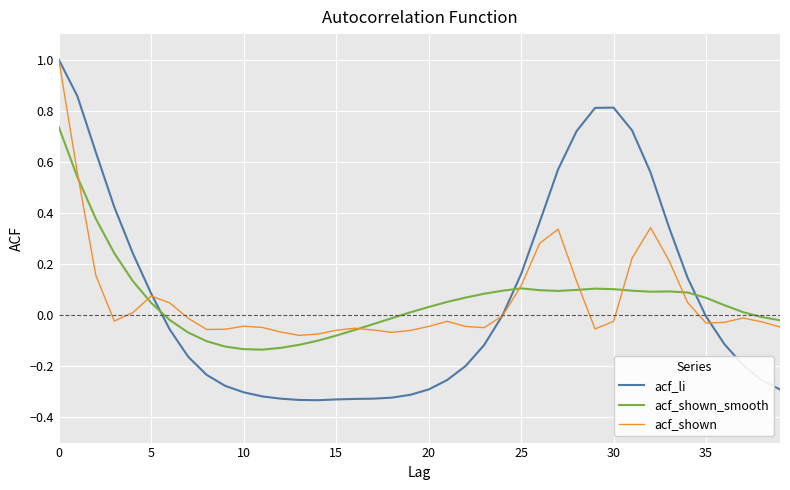

Does the chart display data point markers on the line(s)?

No